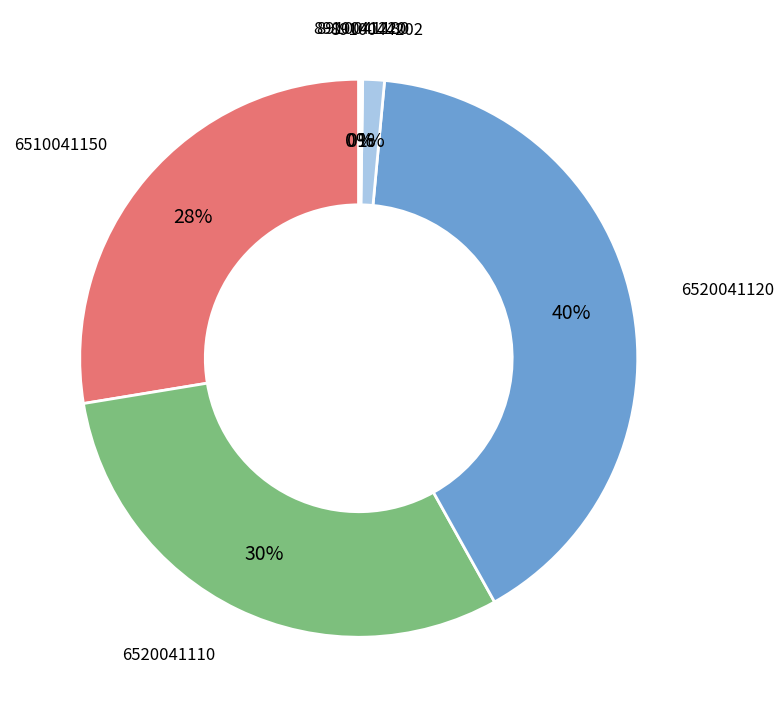

Which category has the biggest portion of the pie?

6520041120